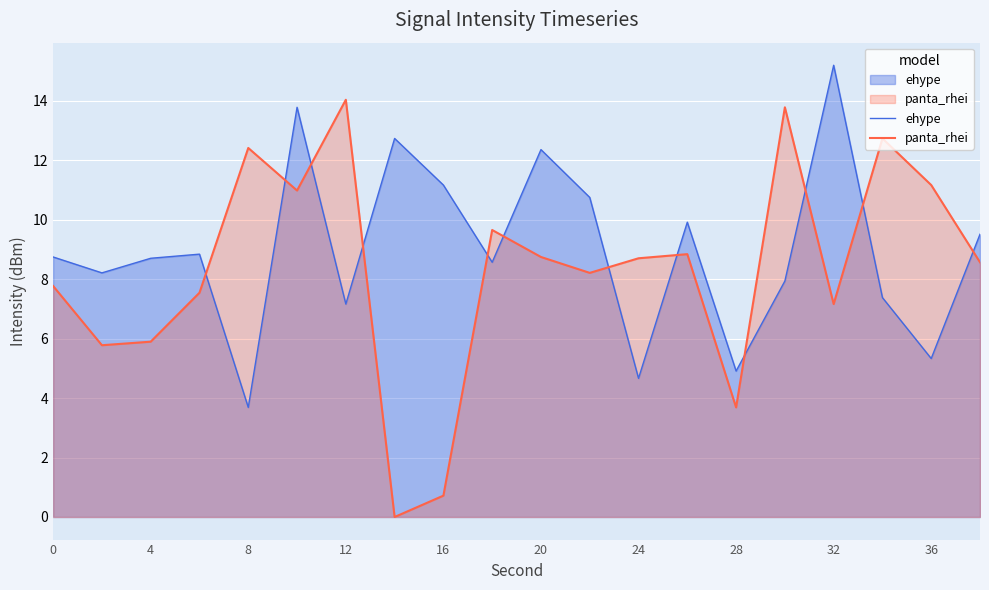

Where does the panta_rhei series first go above 8?

8